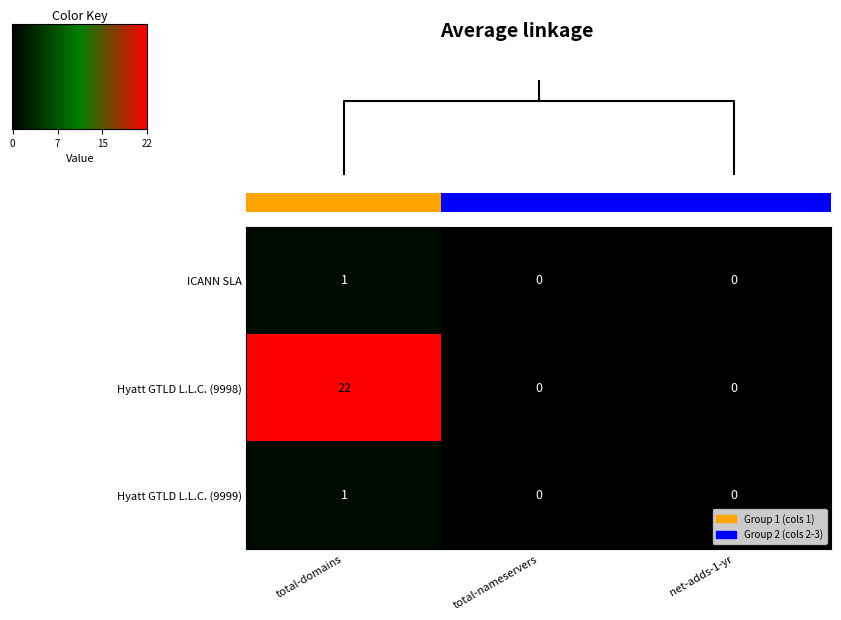

Count the Hyatt GTLD L.L.C. (9999) values in the range 0 to 1.

3